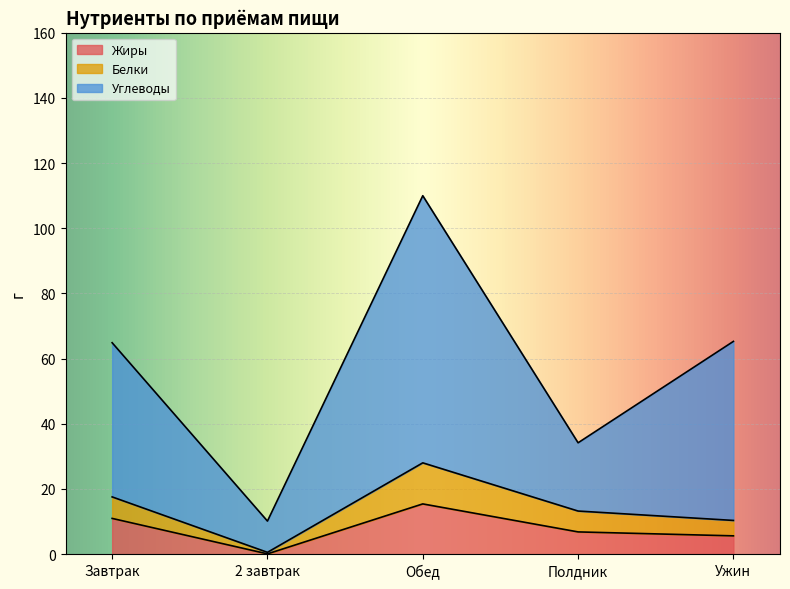

Which series has the largest range (max minus min)?

Углеводы